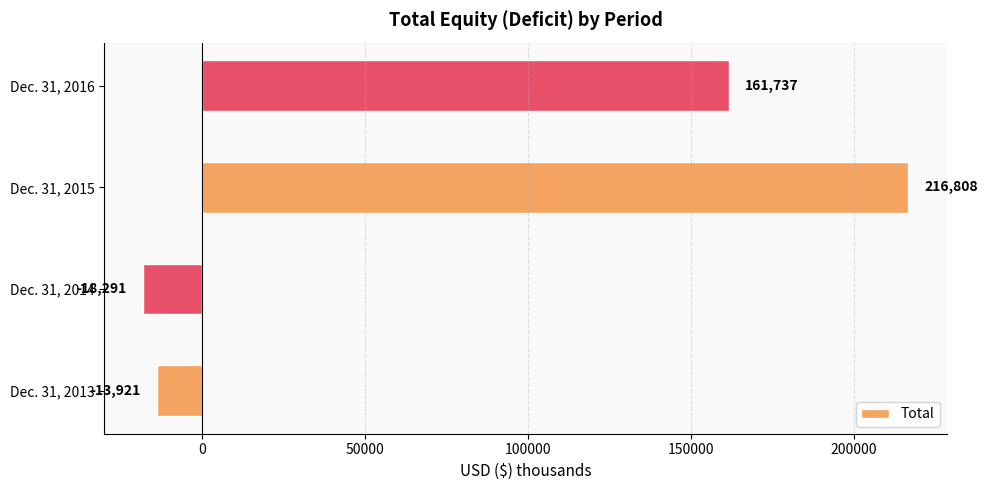

Which has a higher value, Dec. 31, 2015 or Dec. 31, 2014?

Dec. 31, 2015